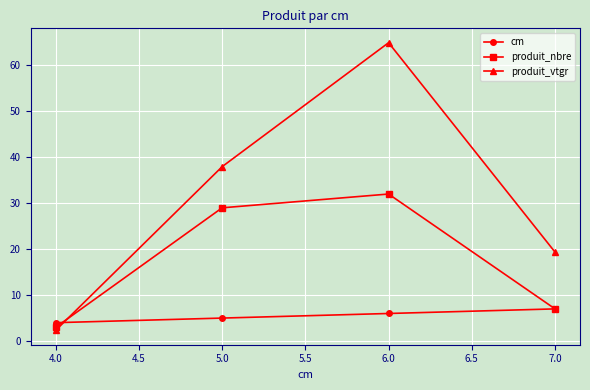

In produit_nbre, how many points are higher than both neighbors (excluding endpoints)?

1